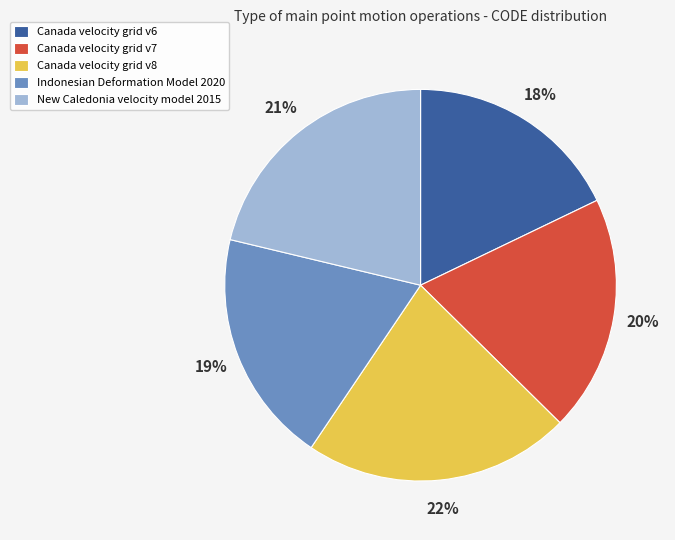

How many segments does this pie chart have?

5